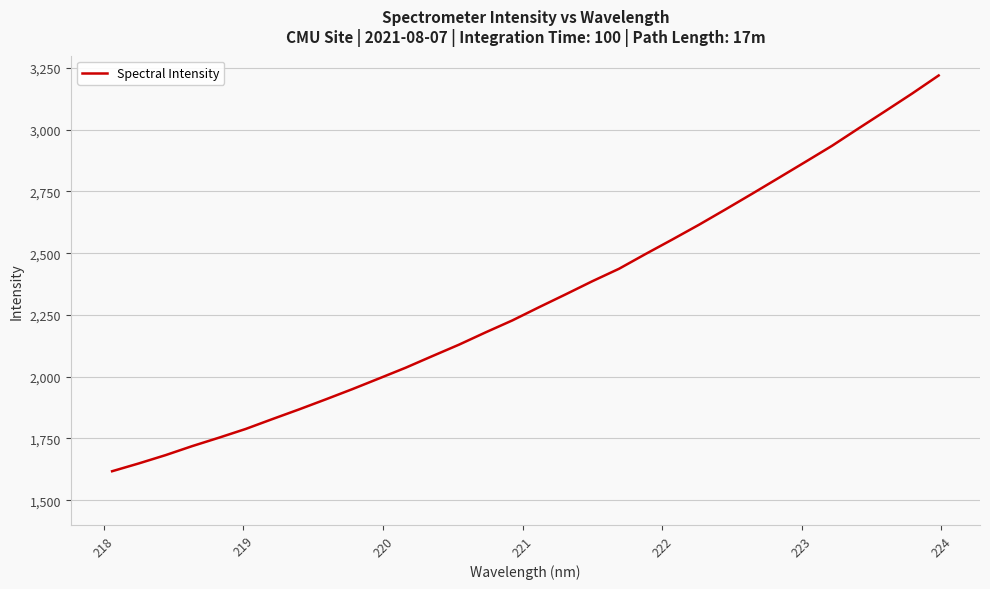

What is the difference between the maximum and minimum values?

1602.0